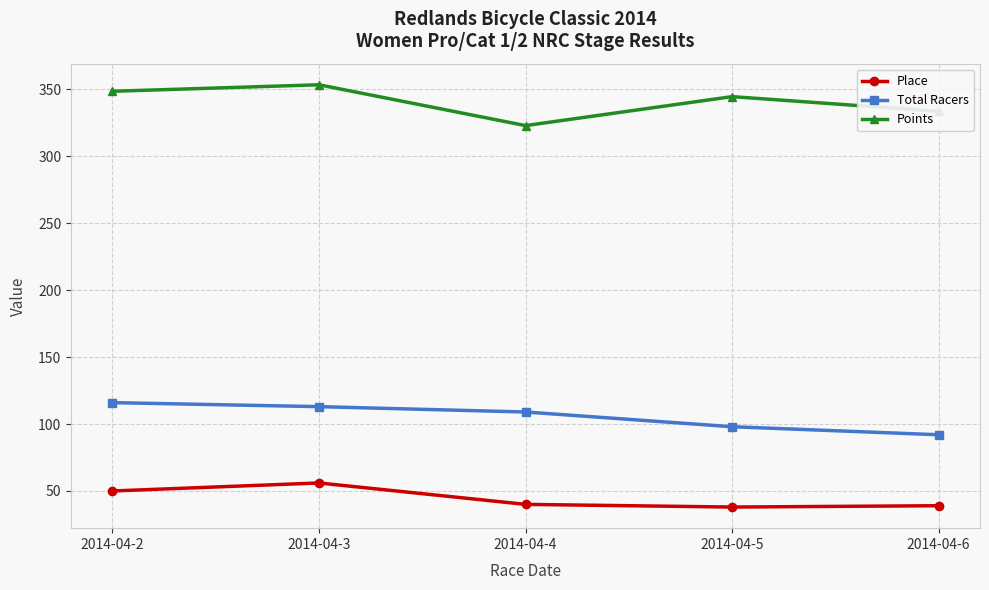

How many lines are shown in the chart?

3